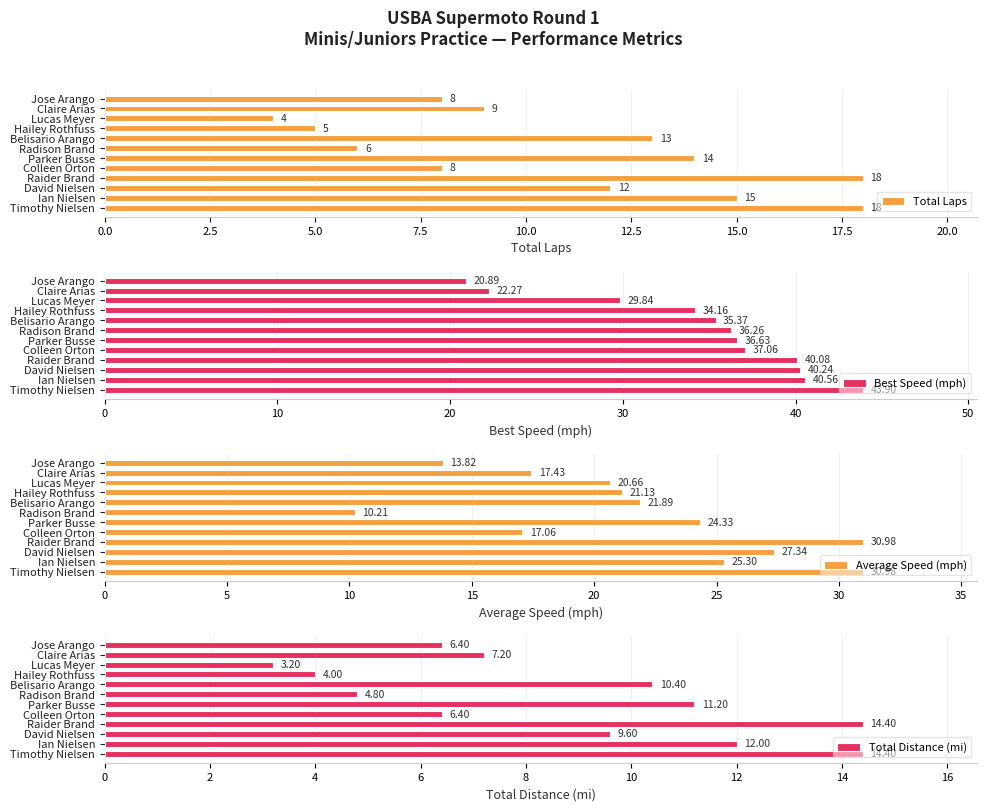

The Total Distance (mi) series shows 4.5 at Ian Nielsen. True or false?

False